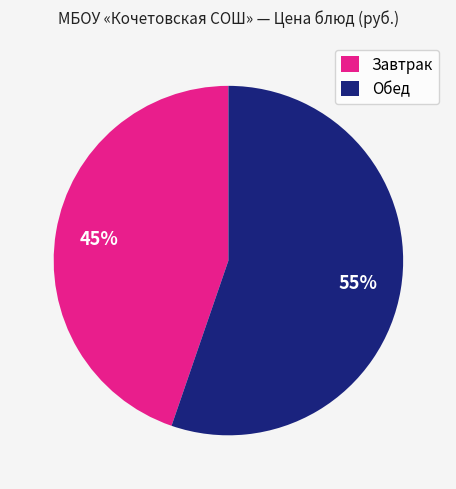

Which slice is the largest?

Обед